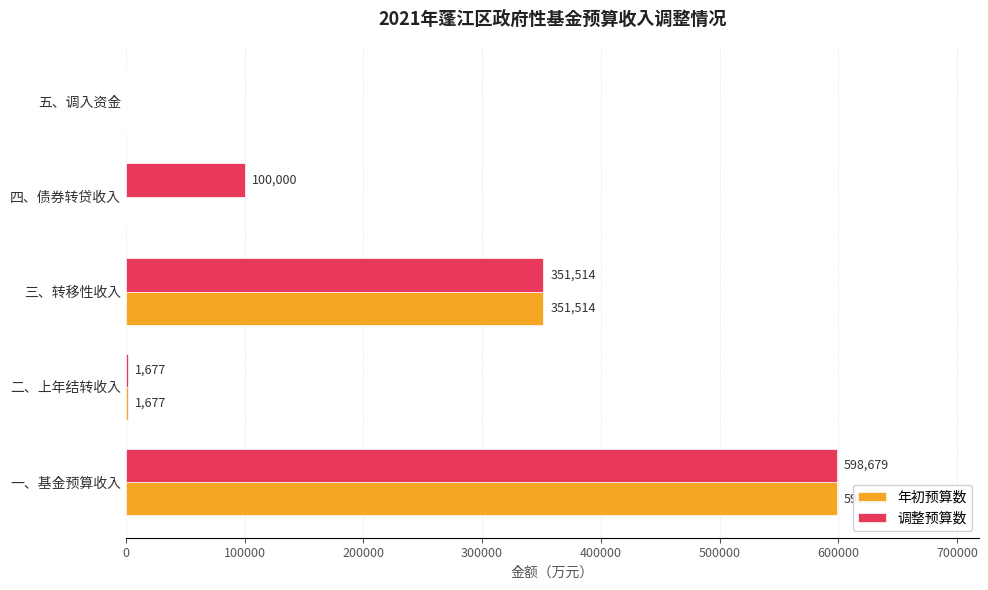

Which series has the largest total across all categories?

调整预算数